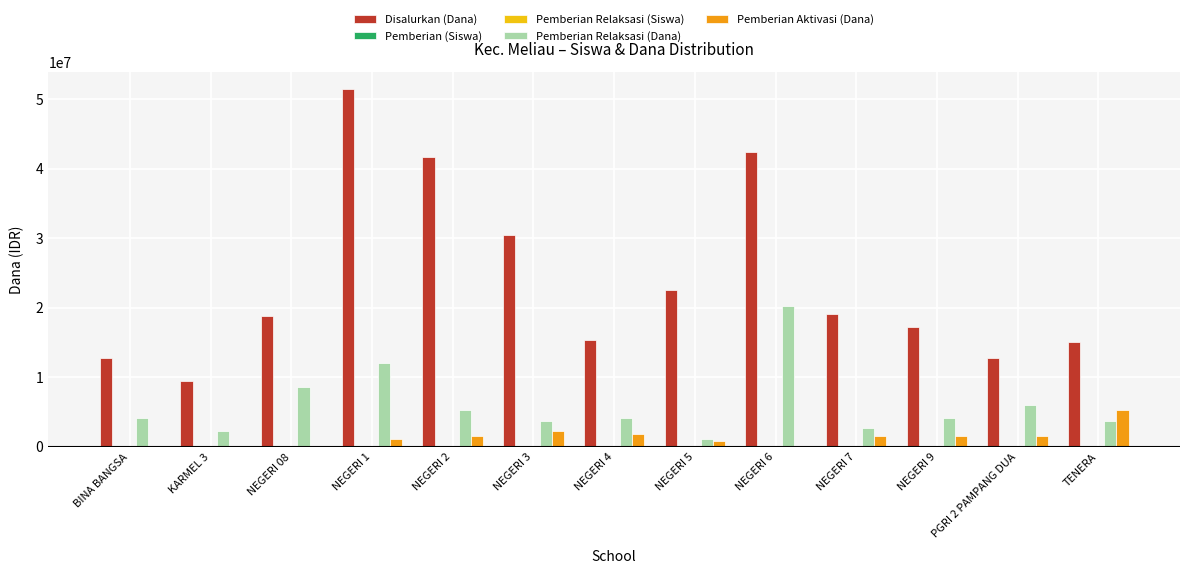

The value of Pemberian Relaksasi (Dana) at NEGERI 7 is 2625000. True or false?

True